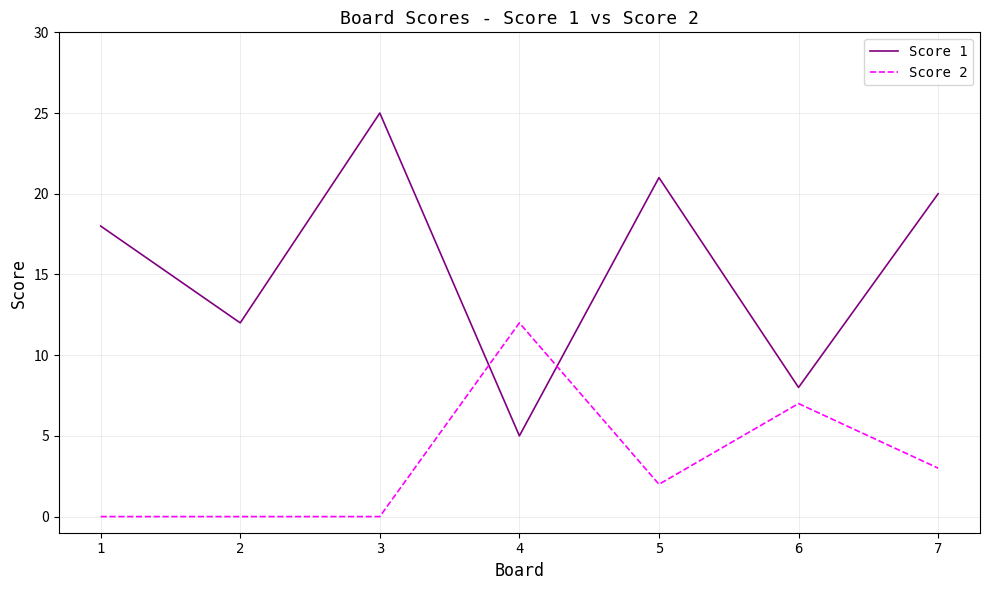

How many intersections are there between Score 1 and Score 2?

2